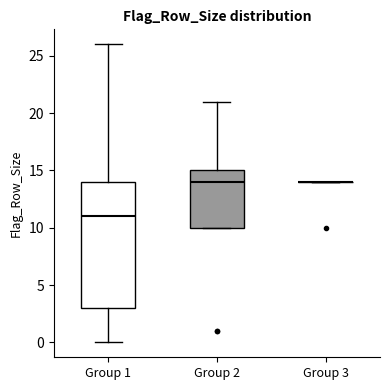

Where does the upper whisker of the box for Group 2 end on the y-axis? The values are not printed on the chart, so give them approximately, as read against the axis.

21